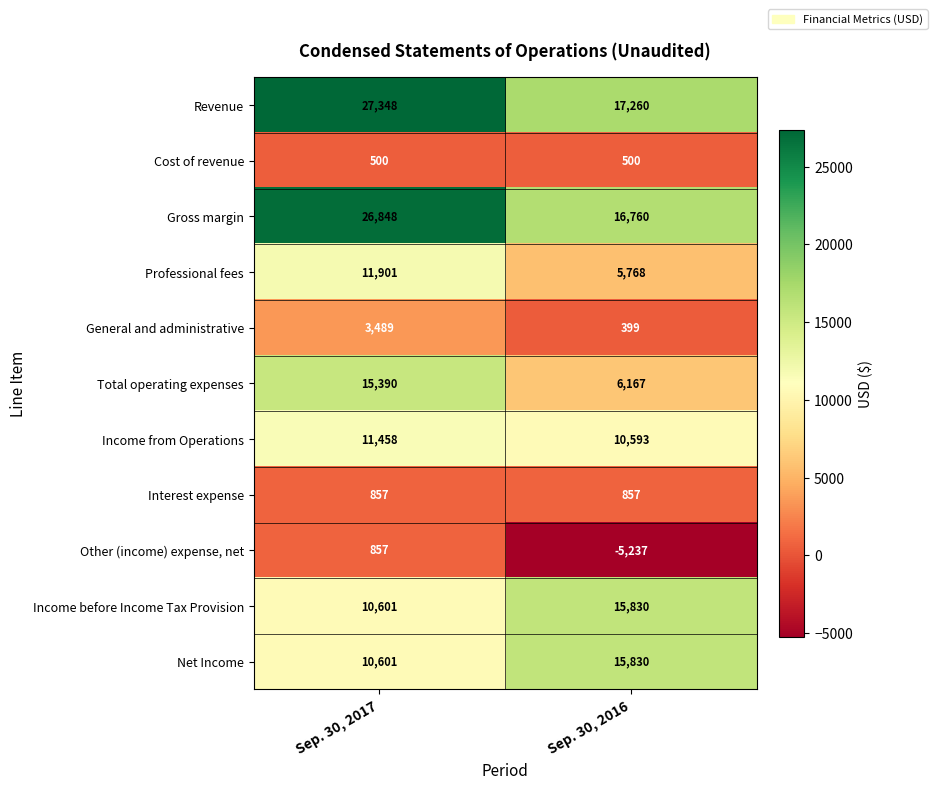

Is it true that Revenue equals 27348 at Sep. 30, 2017?

True